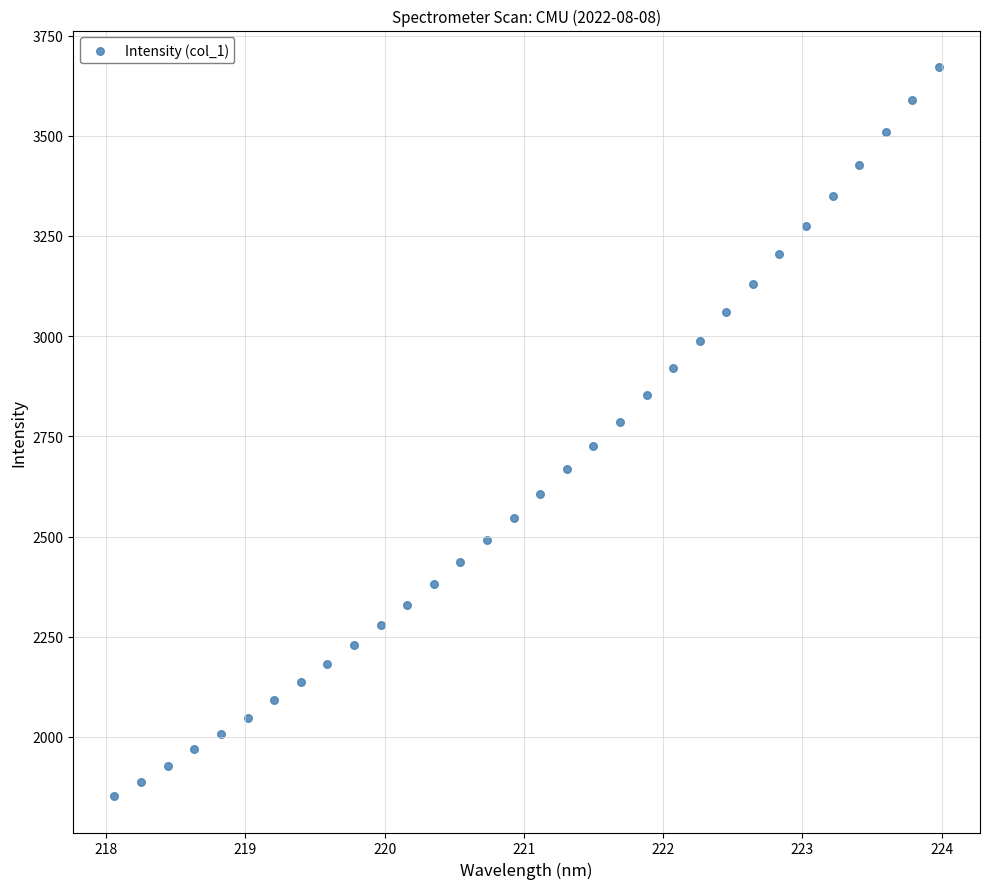

What is the range of X values (max minus min)?

5.9